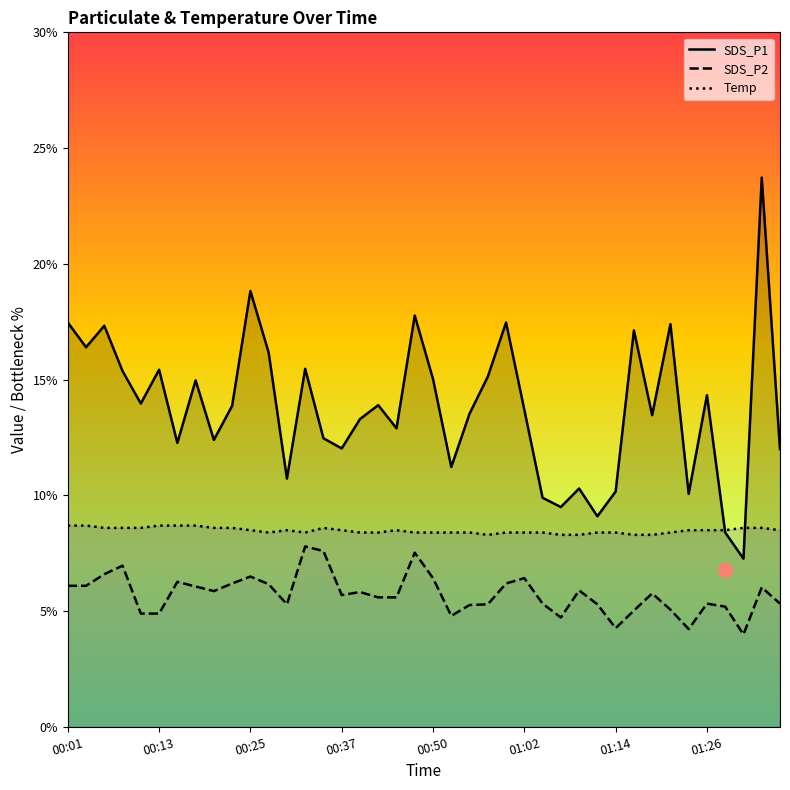

The Temp series shows 8.4 at 13. True or false?

True